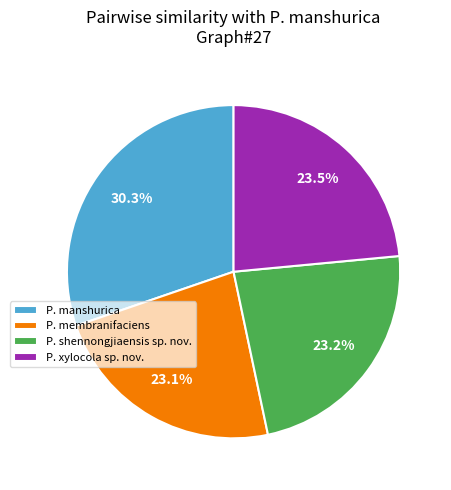

Does any single category account for the majority?

No